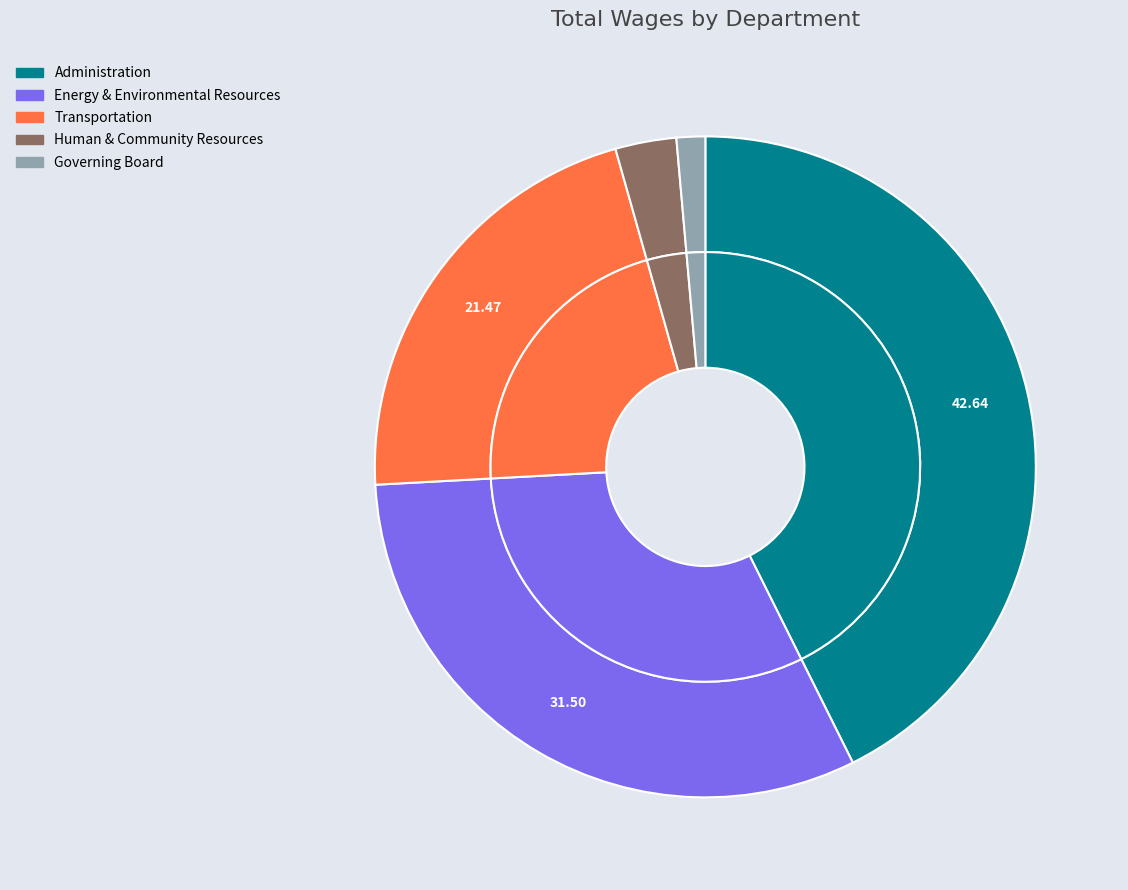

What is the ratio of the value at Human & Community Resources to the value at Governing Board?

2.1